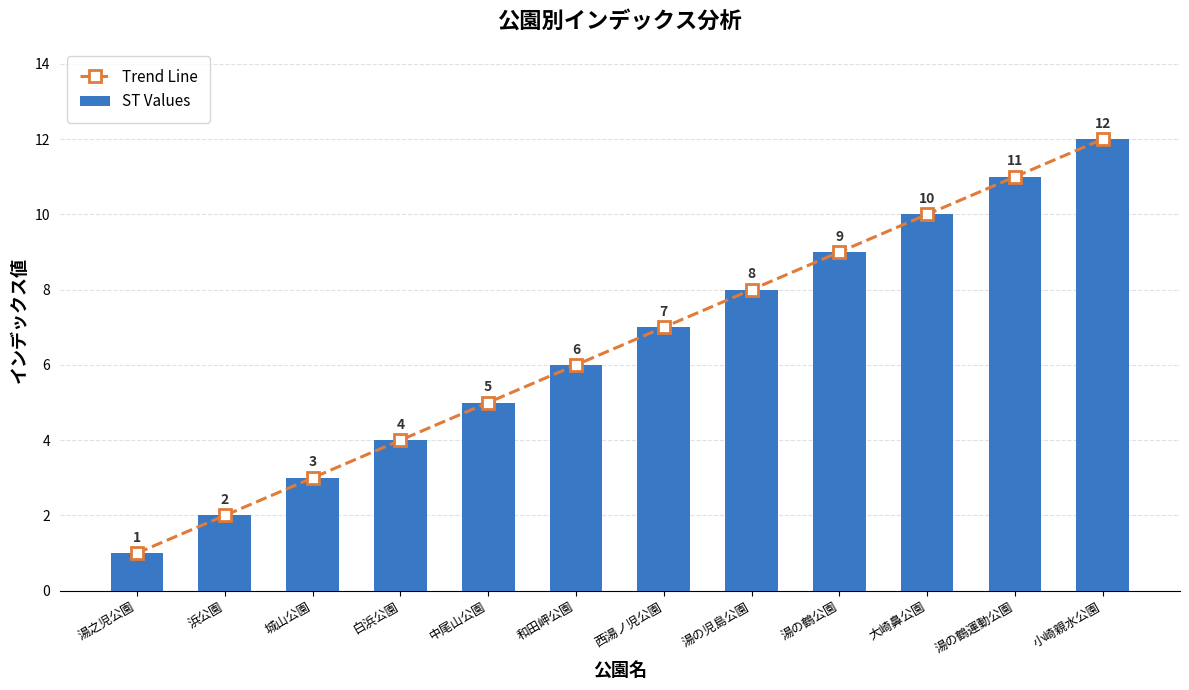

Rank the series by their maximum value, from highest to lowest.

Trend Line, ST Values